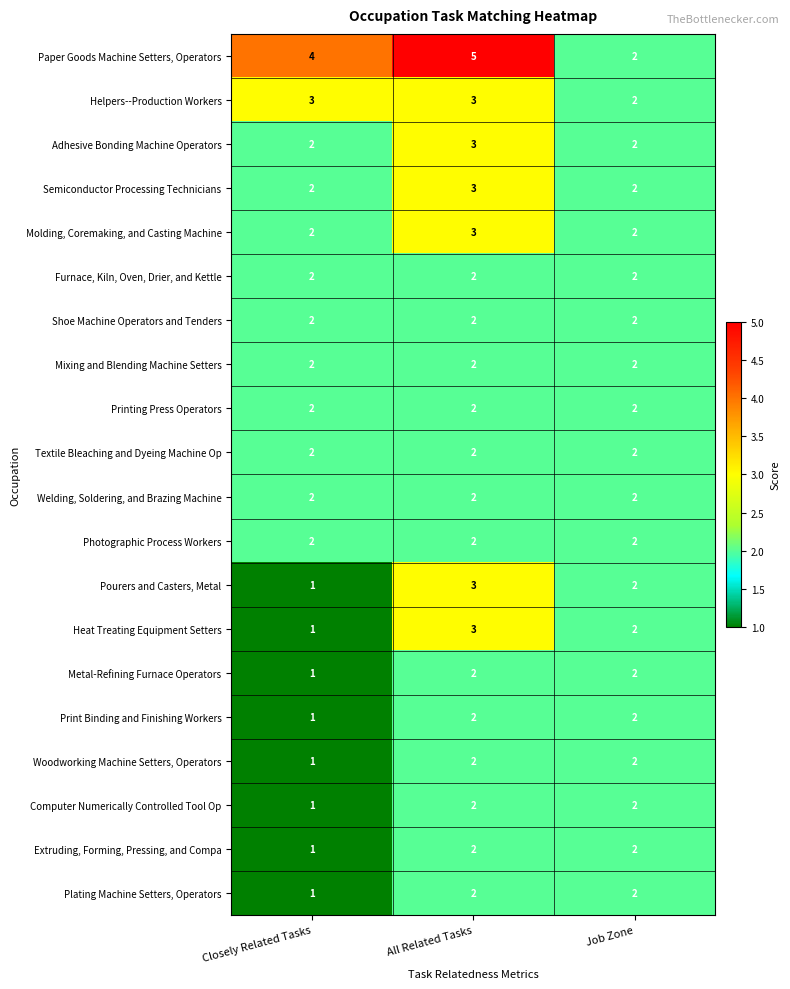

Is it true that Furnace, Kiln, Oven, Drier, and Kettle equals 1 at Closely Related Tasks?

False